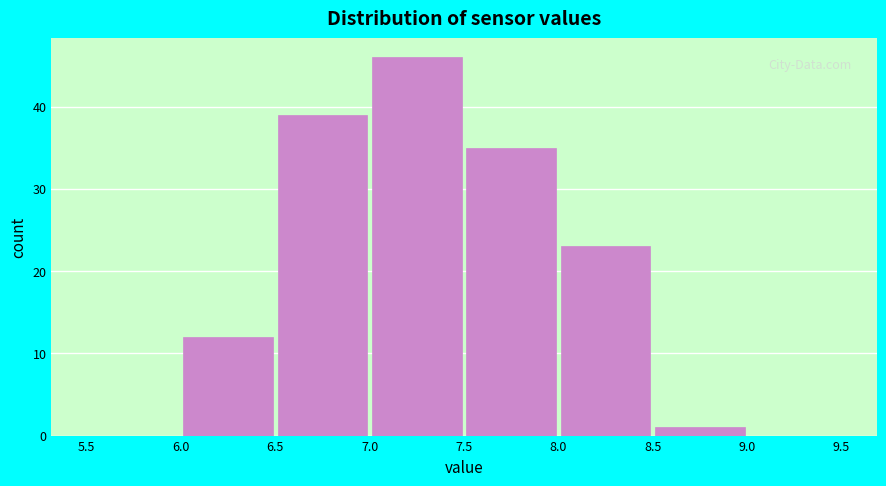

How tall is the bar that spans 7.0 to 7.5 on the x-axis? The values are not printed on the chart, so give them approximately, as read against the axis.

46